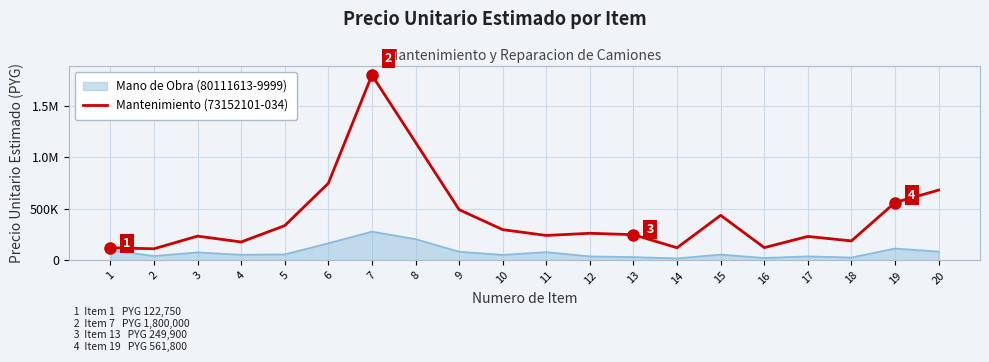

What is the greatest value displayed?

1800000